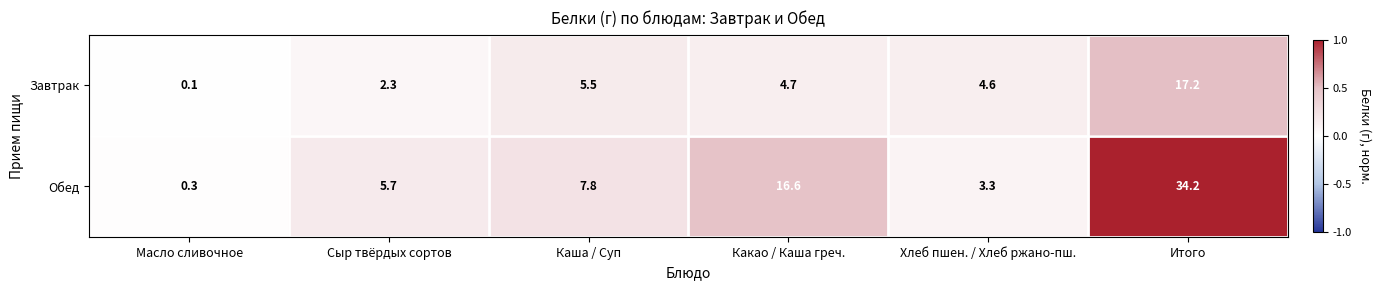

What is the difference between the highest and lowest values at Сыр твёрдых сортов?

3.4